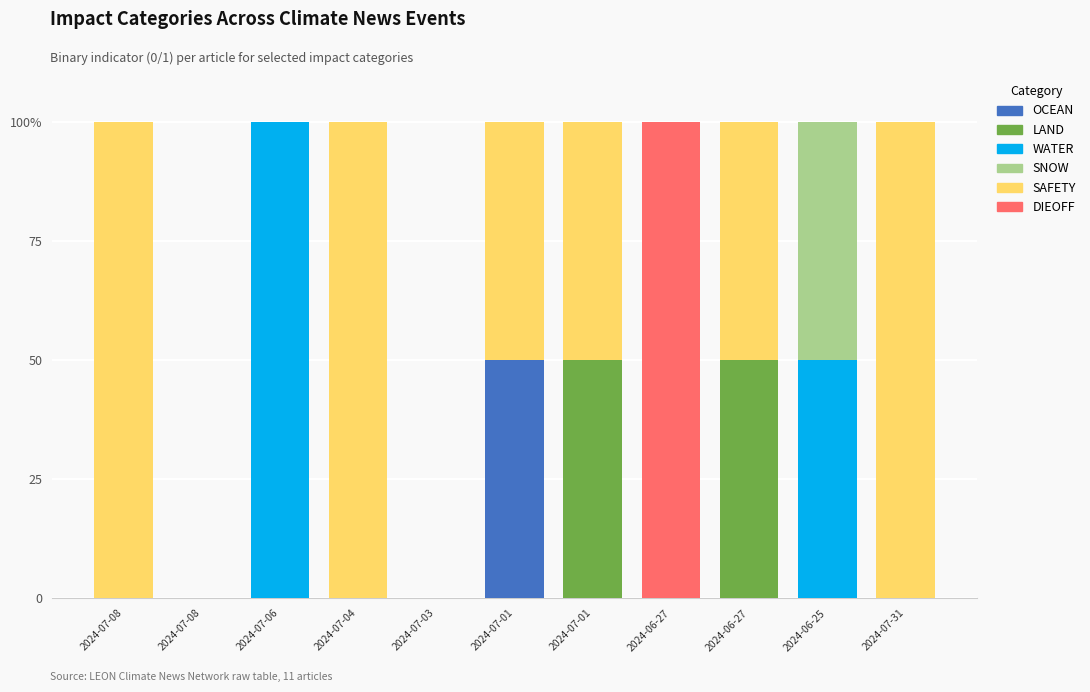

True or false: WATER has a value of 41 at 2024-07-03.

False